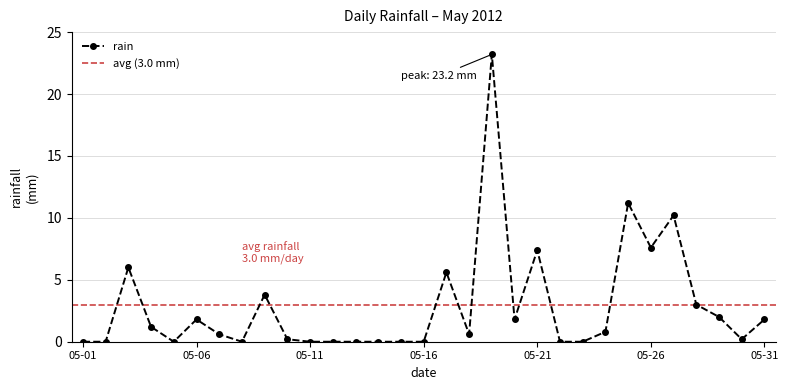

List the labels in order of value, largest first.

2012-05-19, 2012-05-25, 2012-05-27, 2012-05-26, 2012-05-21, 2012-05-03, 2012-05-17, 2012-05-09, 2012-05-28, 2012-05-29, 2012-05-06, 2012-05-20, 2012-05-31, 2012-05-04, 2012-05-24, 2012-05-07, 2012-05-18, 2012-05-10, 2012-05-30, 2012-05-01, 2012-05-02, 2012-05-05, 2012-05-08, 2012-05-11, 2012-05-12, 2012-05-13, 2012-05-14, 2012-05-15, 2012-05-16, 2012-05-22, 2012-05-23